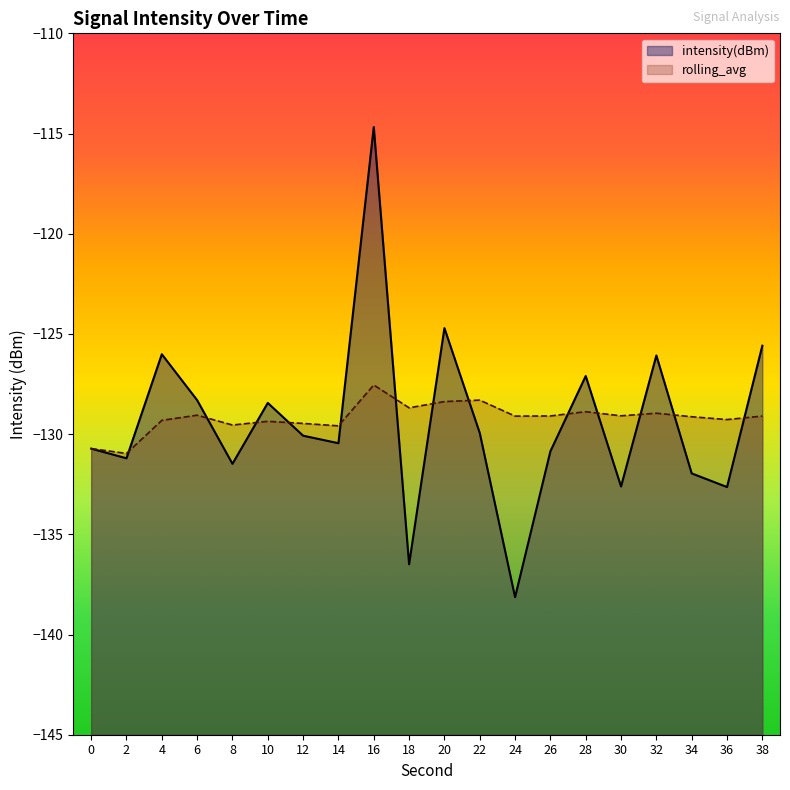

What is the total value across all series at 8?

-261.0